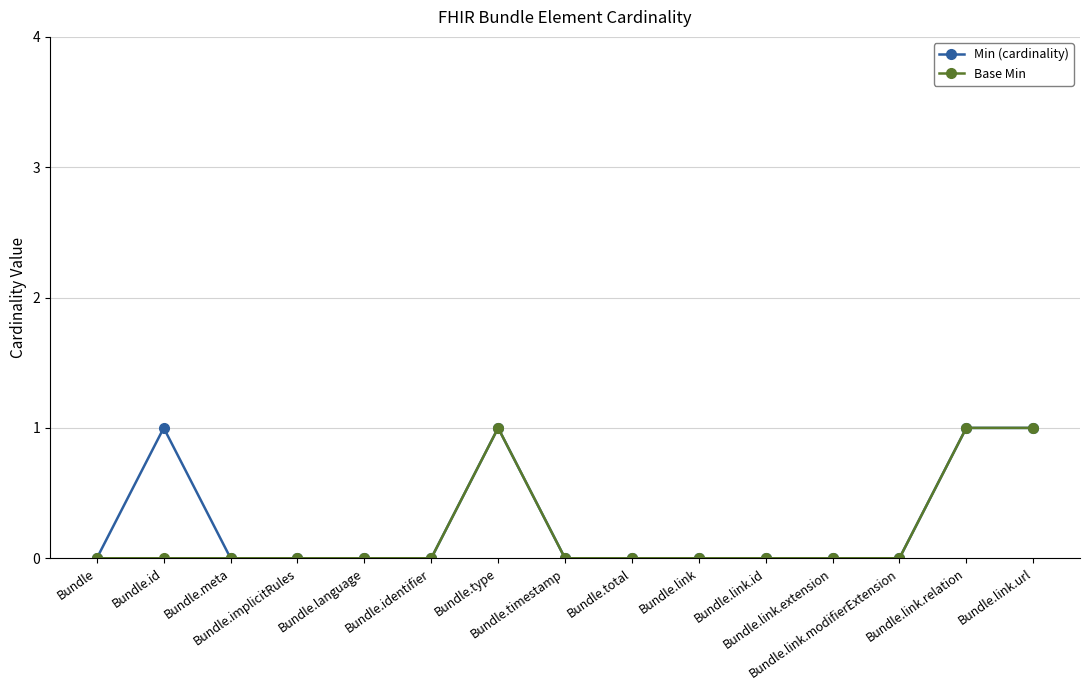

What is the value of the Min (cardinality) point at the 14th from the left?

1